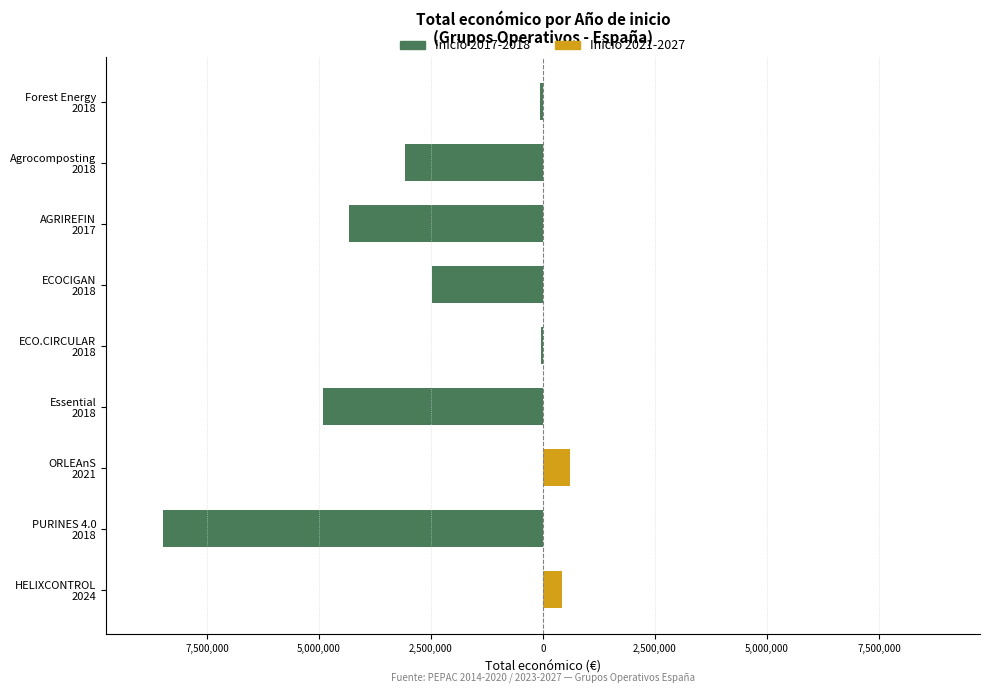

Does the chart contain stacked bars?

No